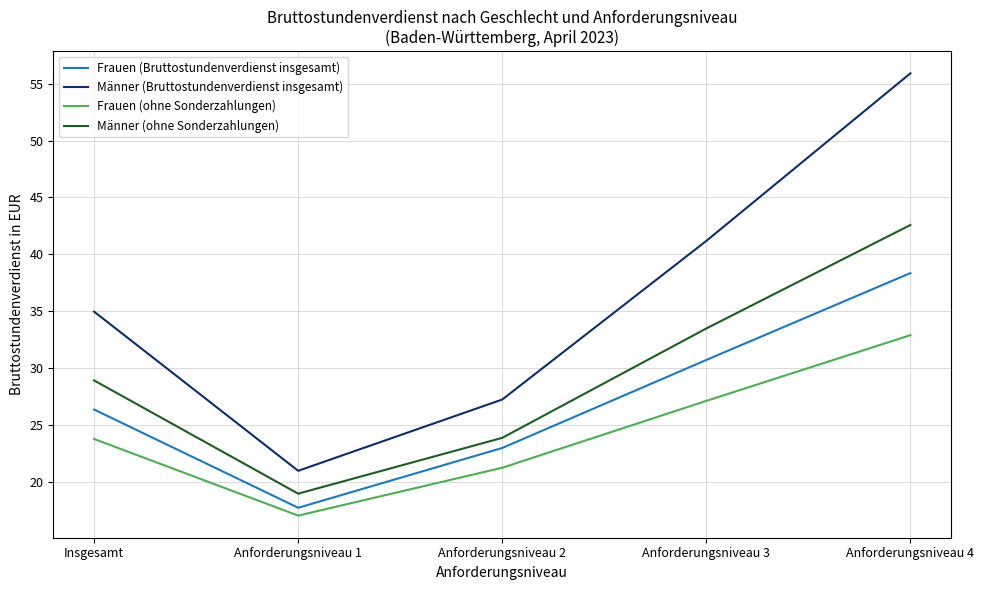

List the series in order of their peak value, lowest first.

Frauen (ohne Sonderzahlungen), Frauen (Bruttostundenverdienst insgesamt), Männer (ohne Sonderzahlungen), Männer (Bruttostundenverdienst insgesamt)